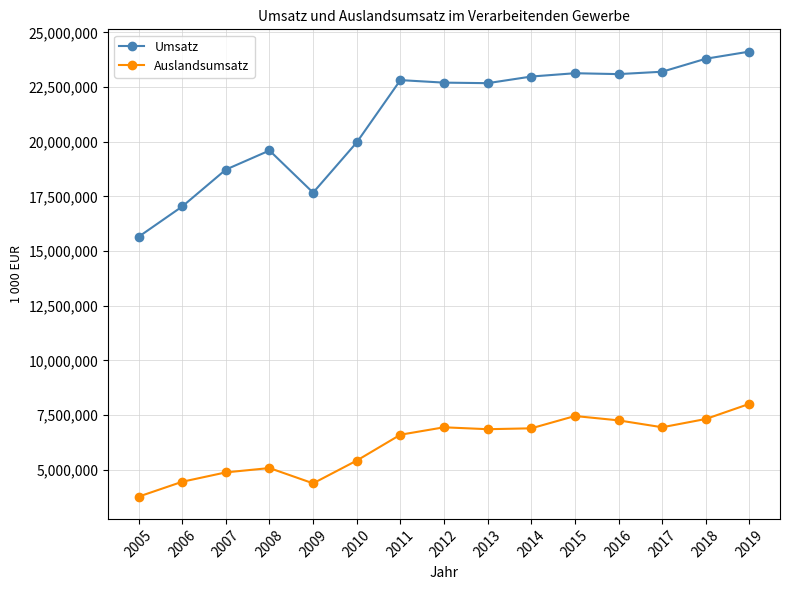

What is the spread (max minus min) of values at 2019?

16100961